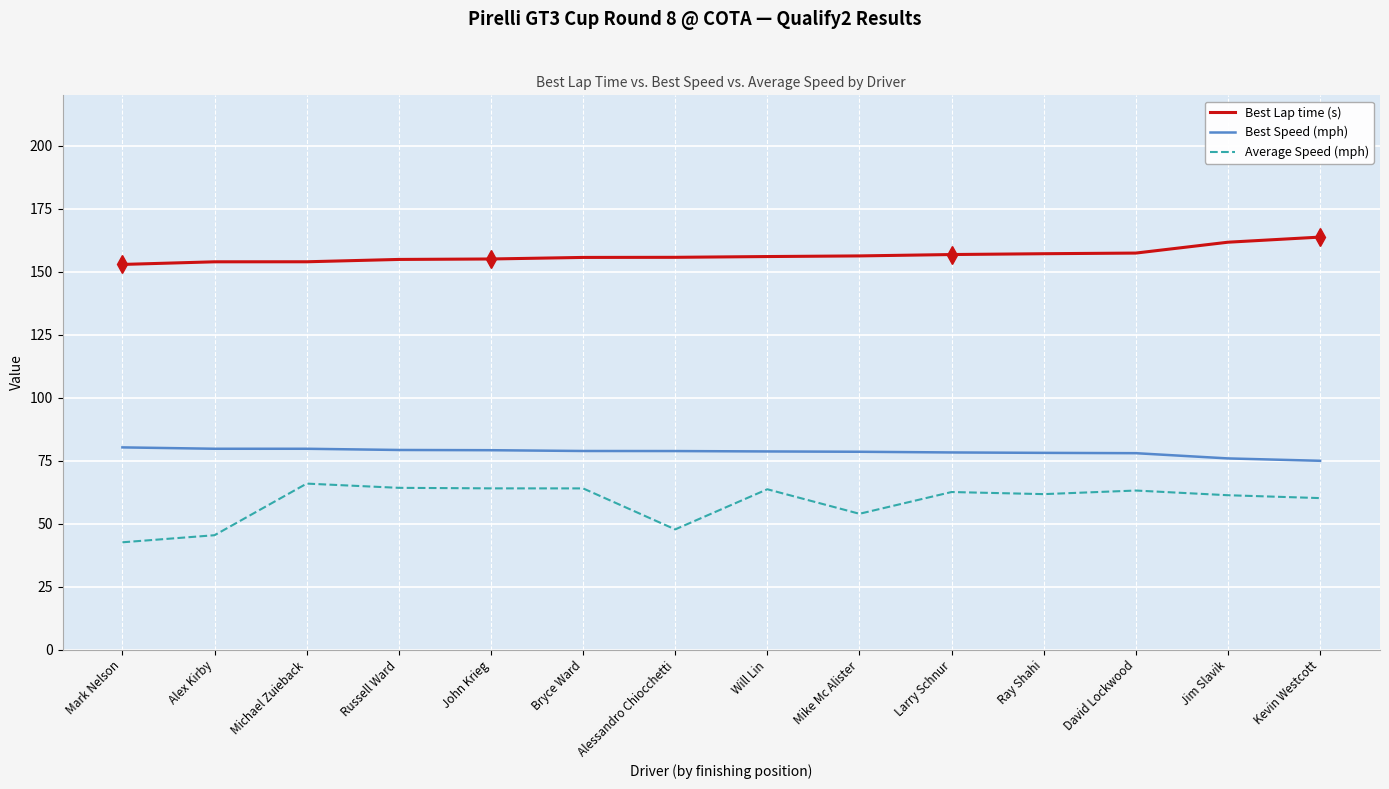

What position from the right is Michael Zuieback?

12